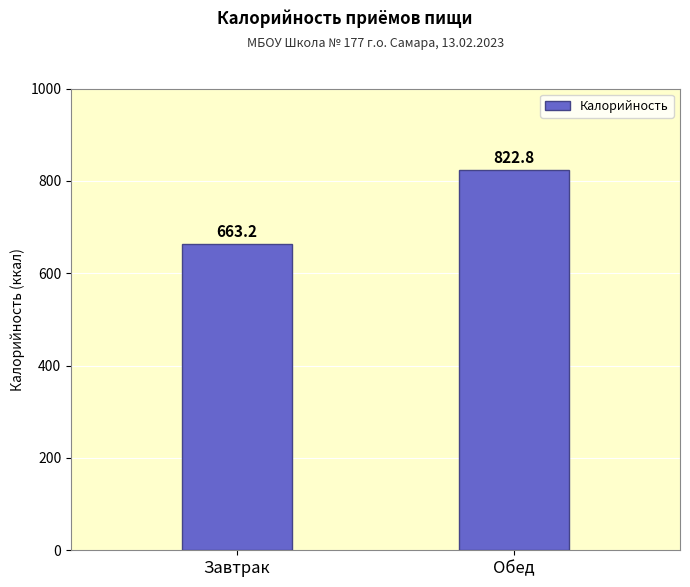

What is the value of the 1st bar from the left?

663.2